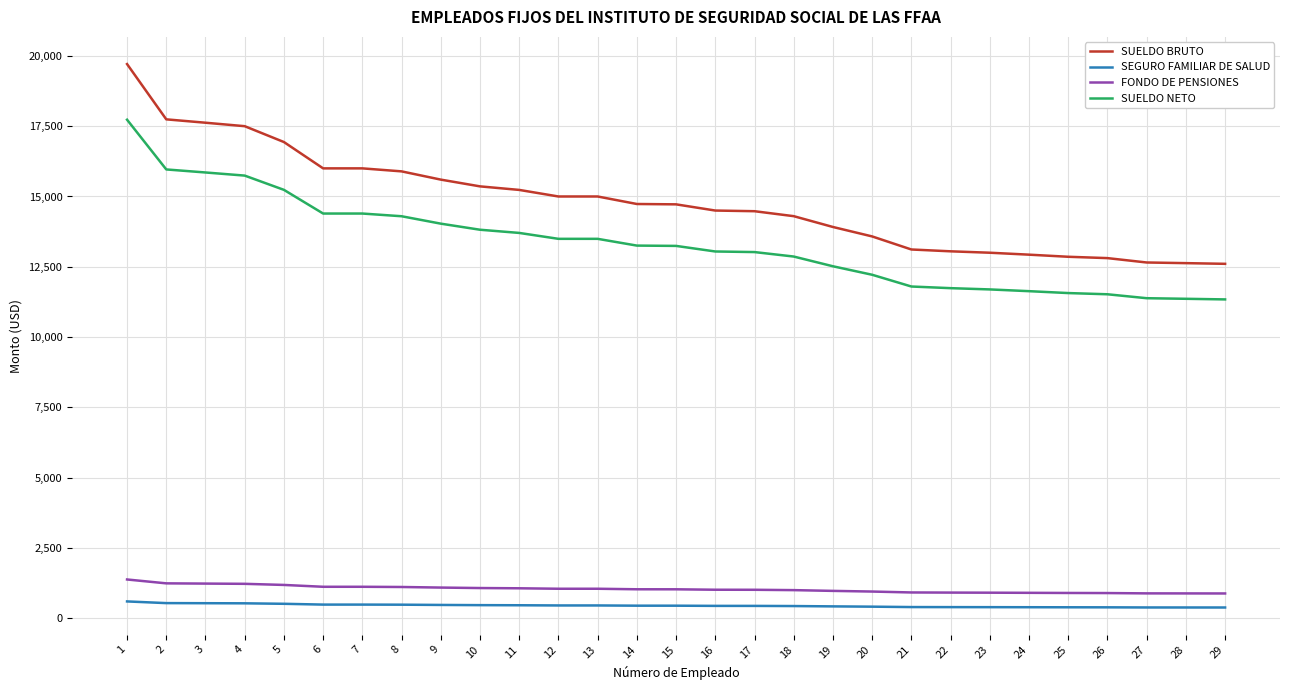

What is the greatest value displayed?

19709.4